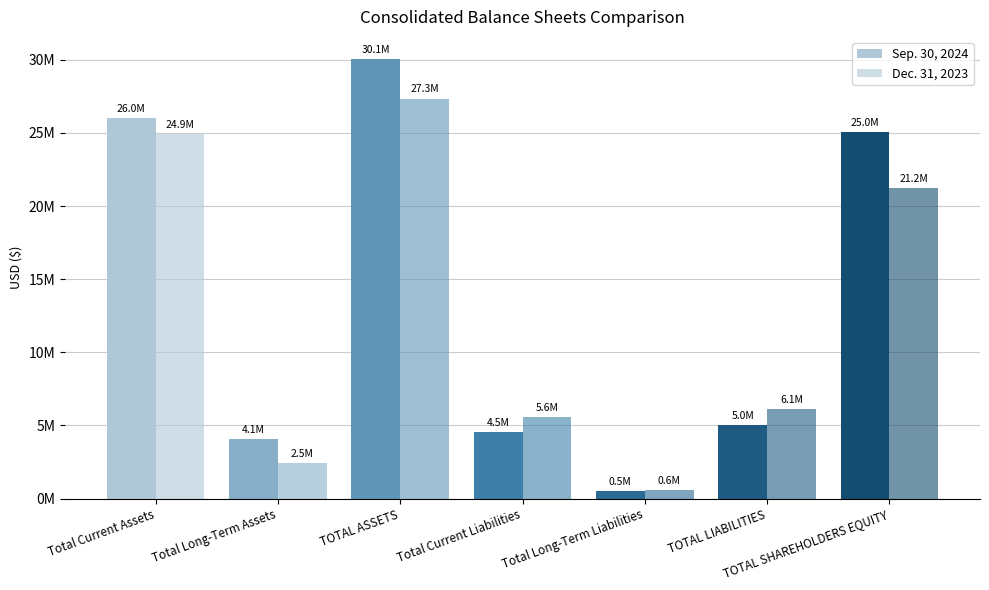

Does the chart contain any negative values?

No